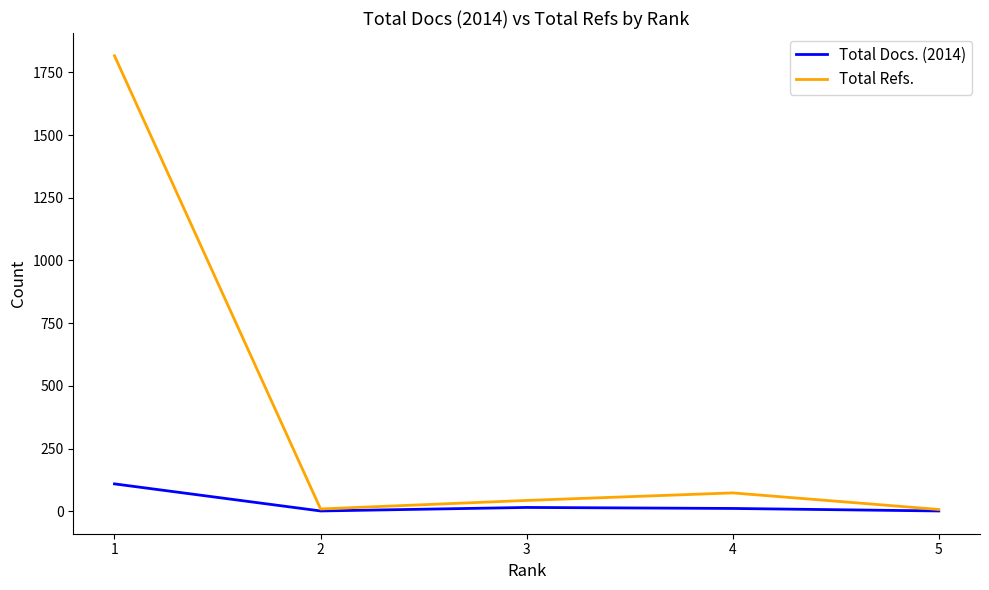

What is the maximum value for Total Refs.?

1816